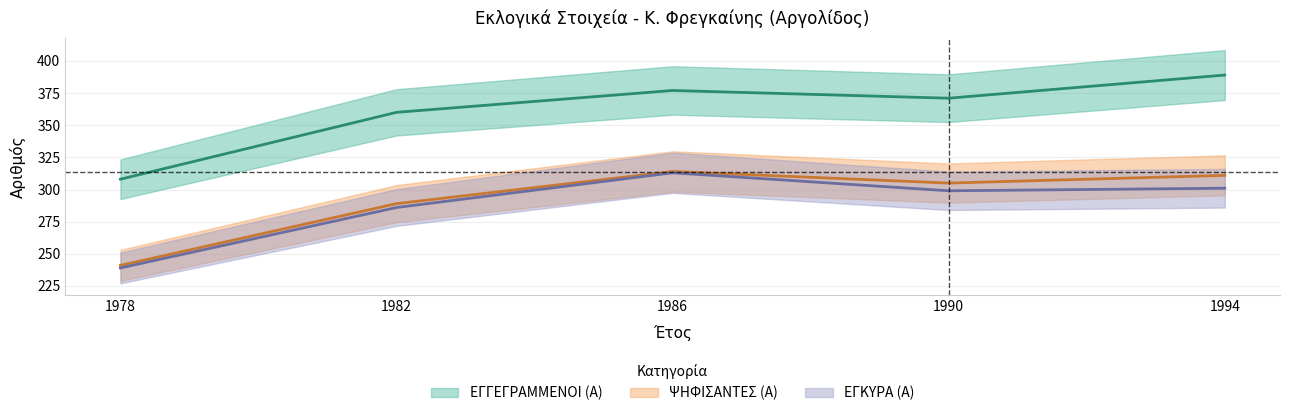

At how many categories does at least one series exceed 280?

5